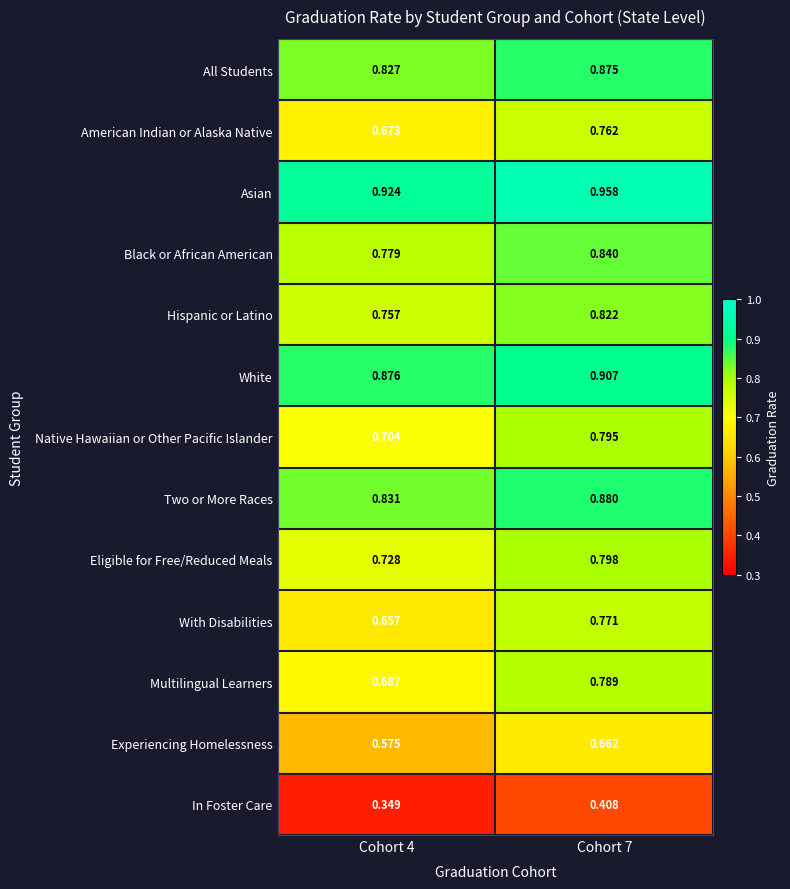

Which label corresponds to the smallest value in the chart?

Cohort 4